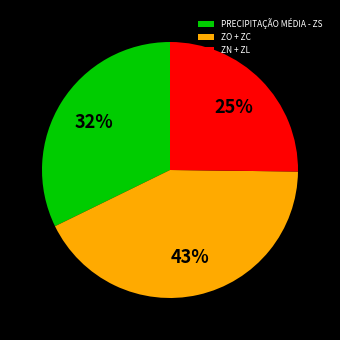

Is ZO + ZC the majority of the pie?

No